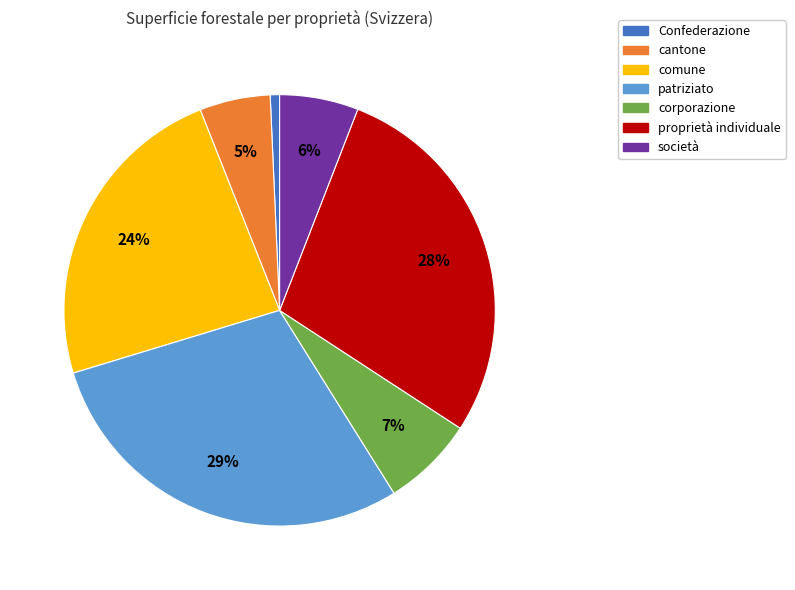

Does patriziato account for over 50% of the chart?

No